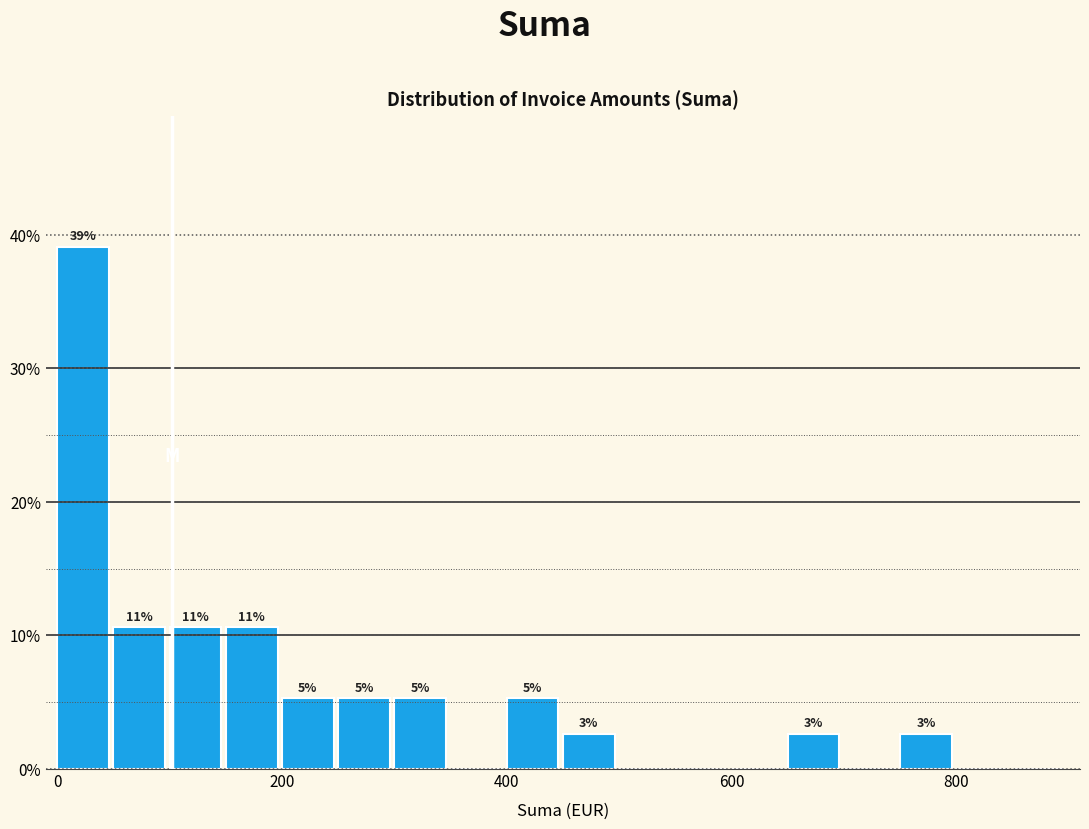

Read against the x-axis, roughly where is the centre of the tallest bar?

20